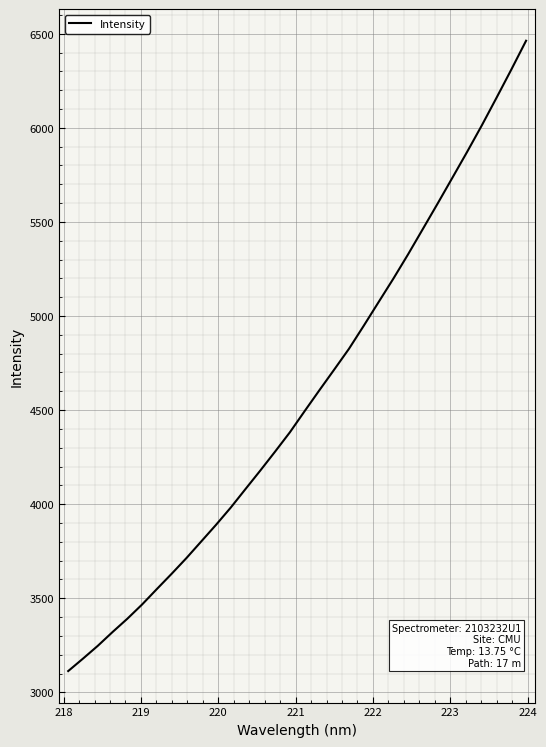

What is the maximum value shown in the chart?

6462.9